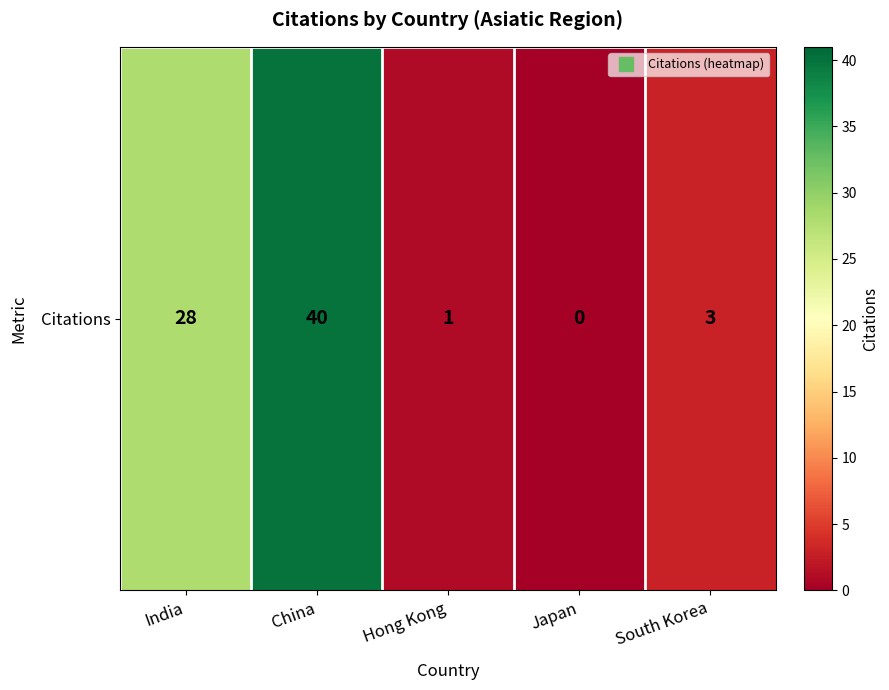

Which label corresponds to the largest value in the chart?

China